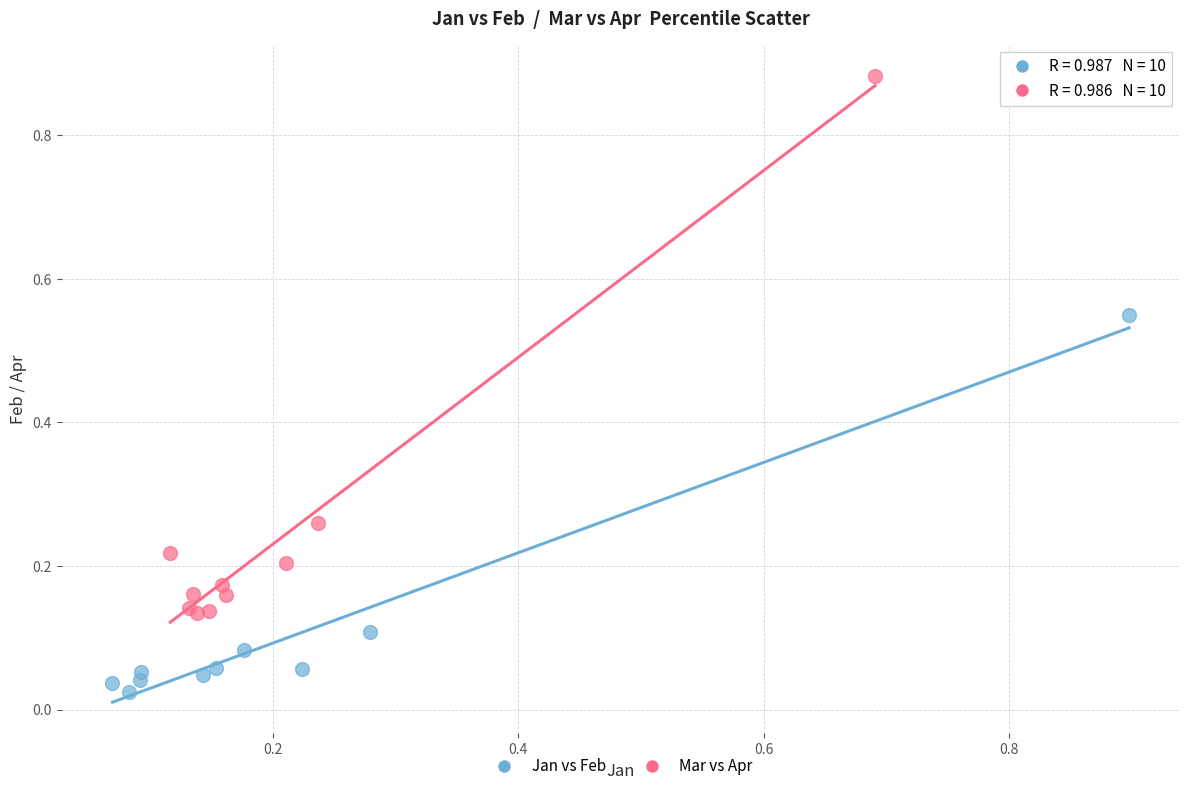

Which series has the widest spread of Y values?

Mar vs Apr